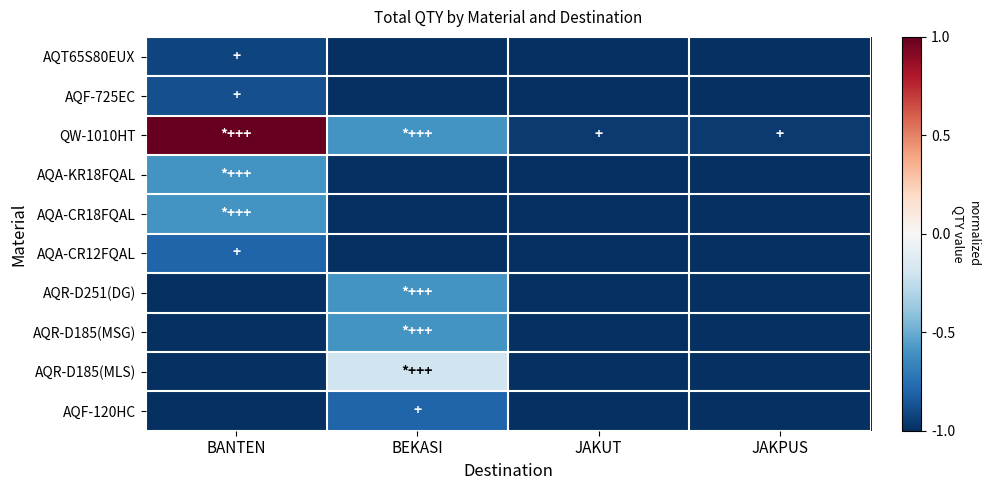

Which series changed the most between BEKASI and JAKPUS?

AQR-D185(MLS)